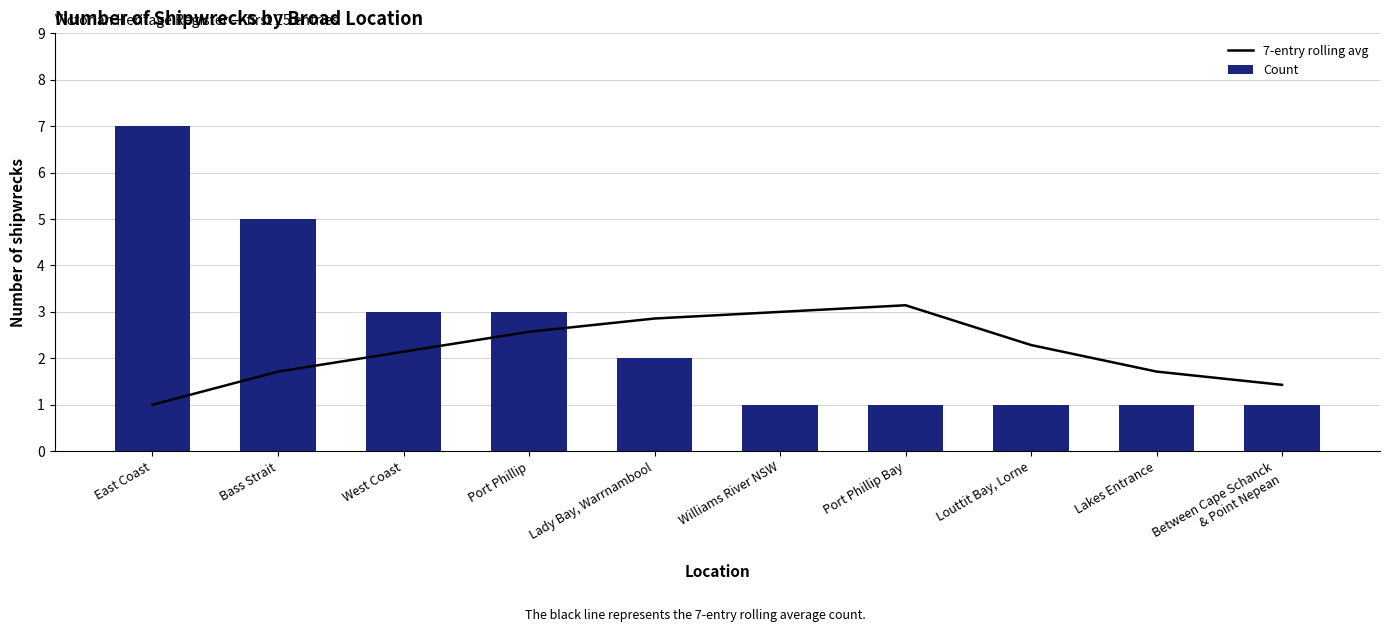

What are all the series names shown in the legend?

7-entry rolling avg, Count